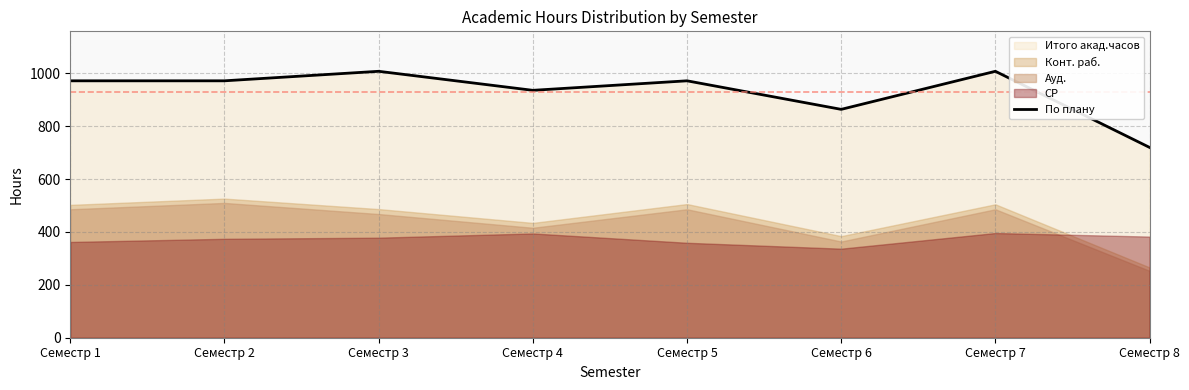

What is the change in value from Семестр 2 to Семестр 7?

+36